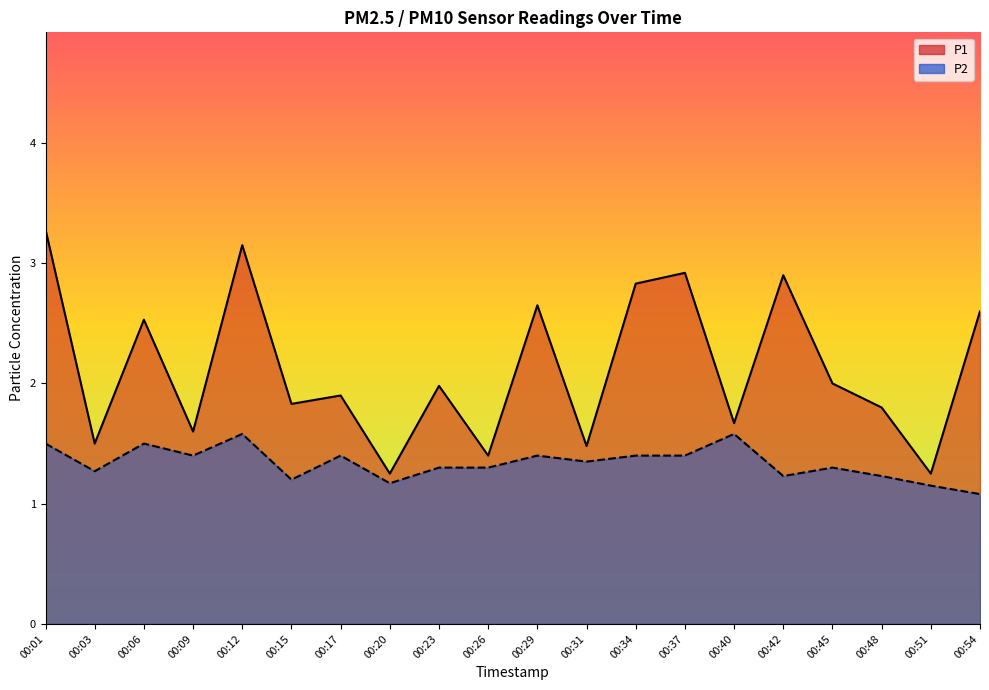

At which label does P2 reach its minimum?

00:54